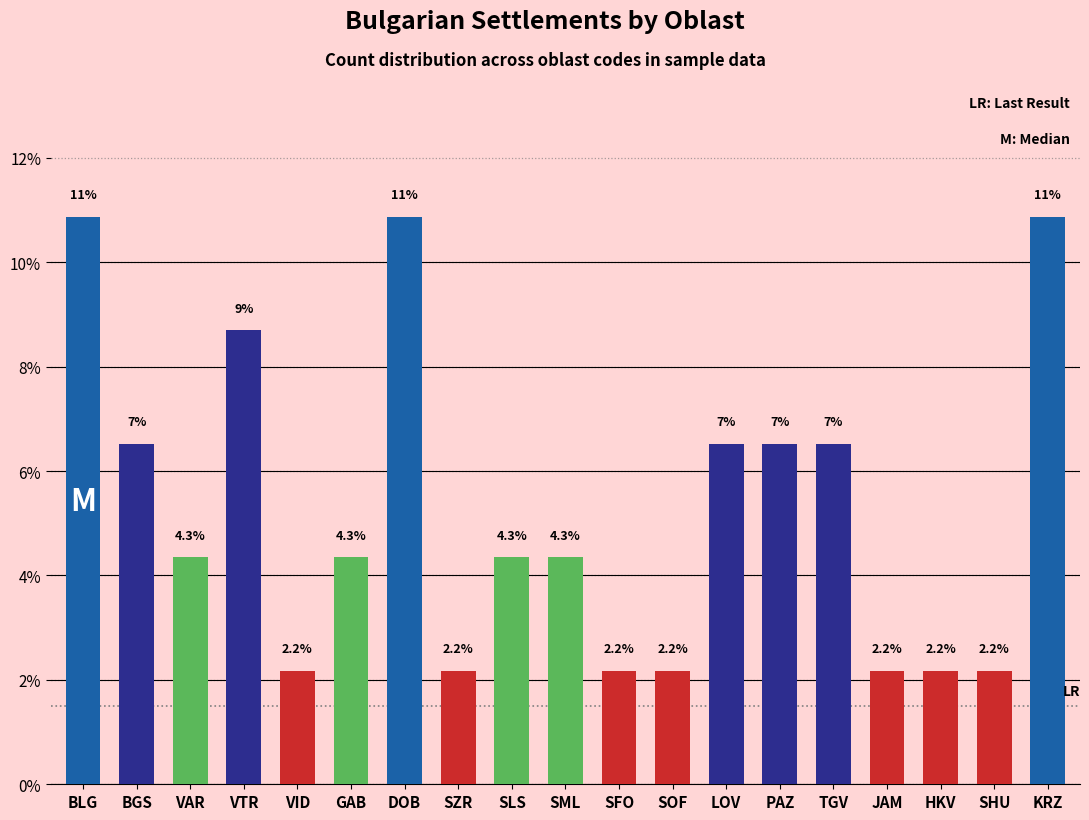

Reading left to right, list all the values displayed in this chart.

10.9	6.5	4.3	8.7	2.2	4.3	10.9	2.2	4.3	4.3	2.2	2.2	6.5	6.5	6.5	2.2	2.2	2.2	10.9